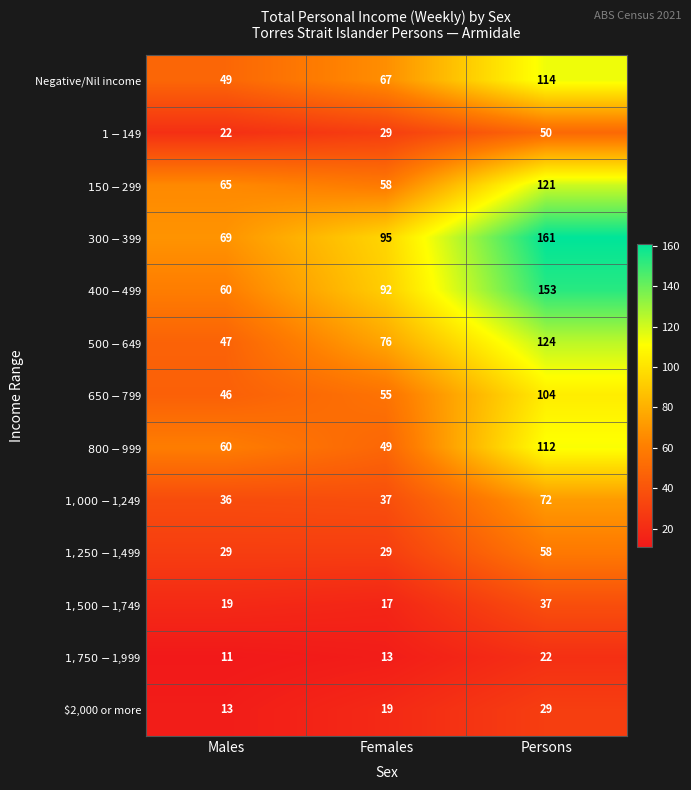

Count the number of data series in this chart.

13